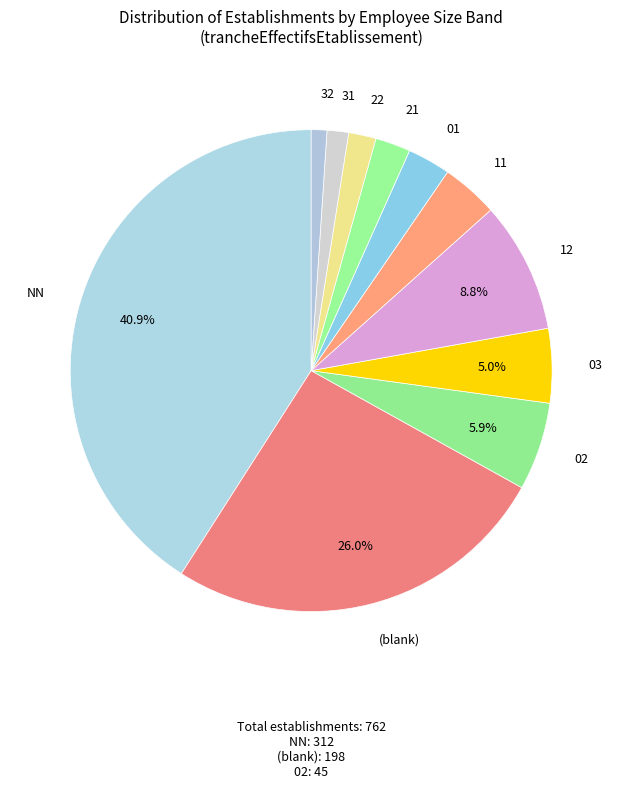

Does 01 represent more than half of the total?

No